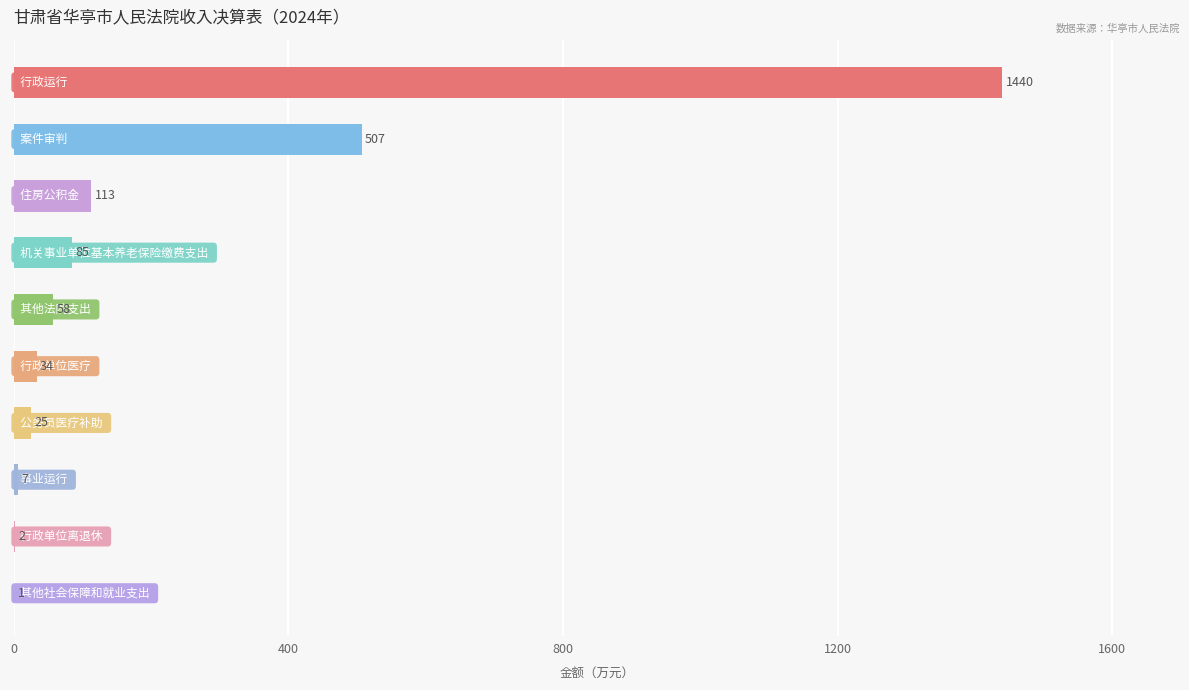

What is the greatest value displayed?

1439.6